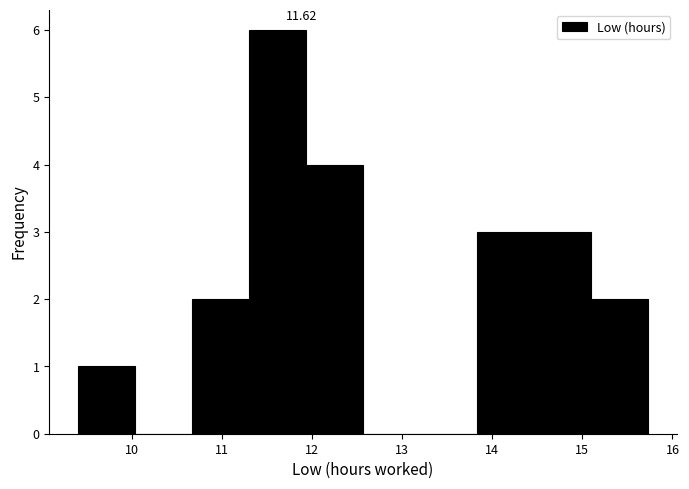

Which range on the x-axis has the tallest bar?

11.3 to 11.9